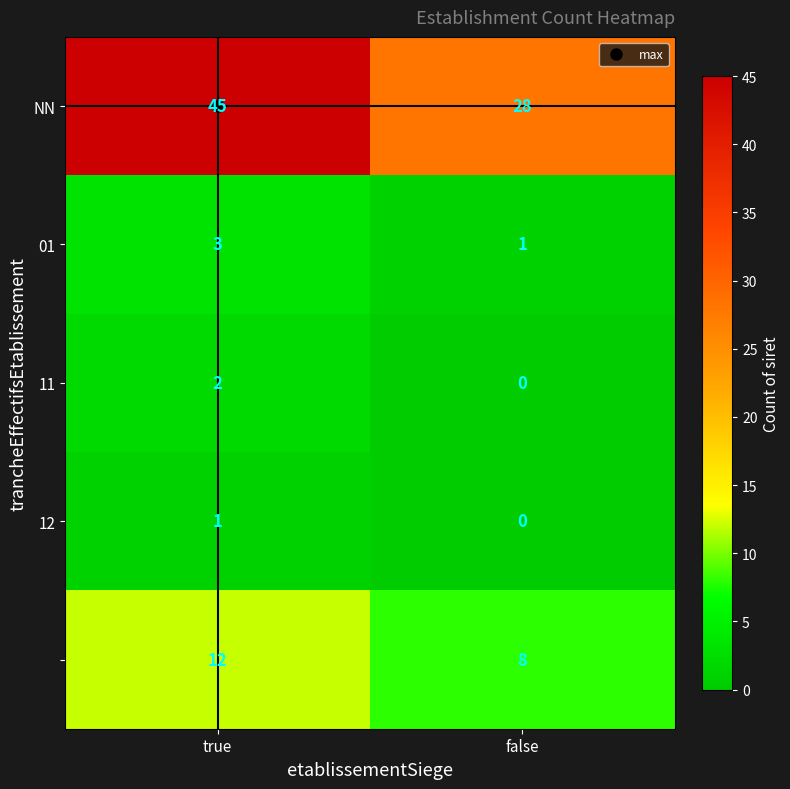

What is the difference between the highest and lowest values at true?

44